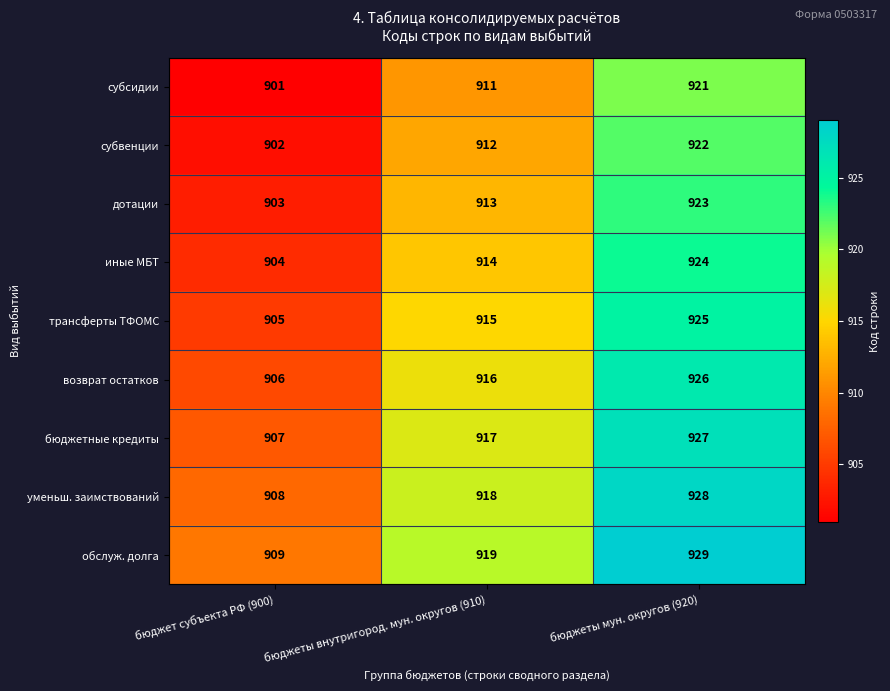

What is the difference between the субвенции values at бюджеты мун. округов (920) and бюджеты внутригород. мун. округов (910)?

10